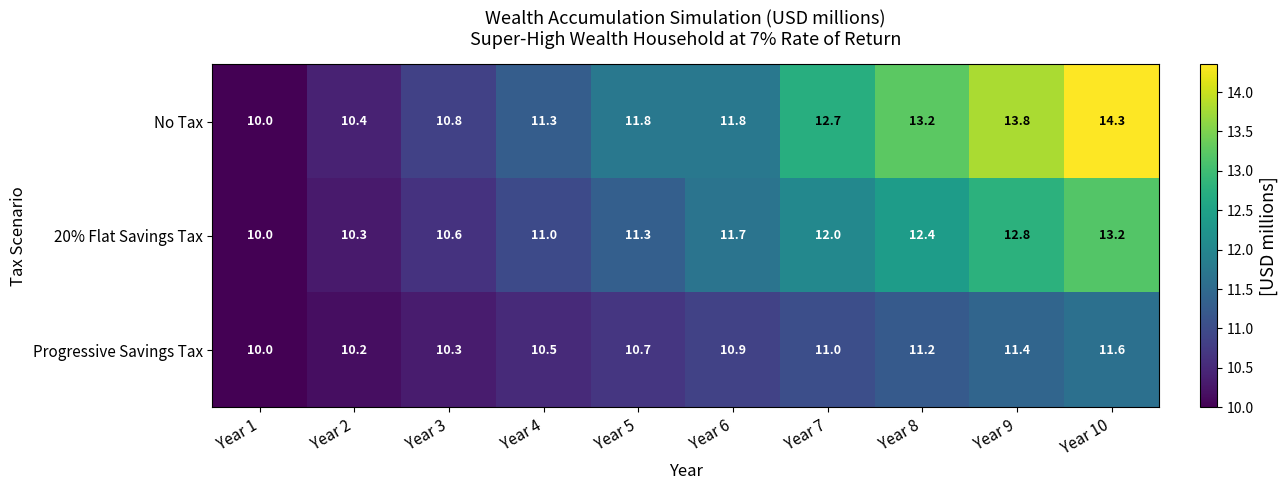

List the series in order of their peak value, highest first.

No Tax, 20% Flat Savings Tax, Progressive Savings Tax